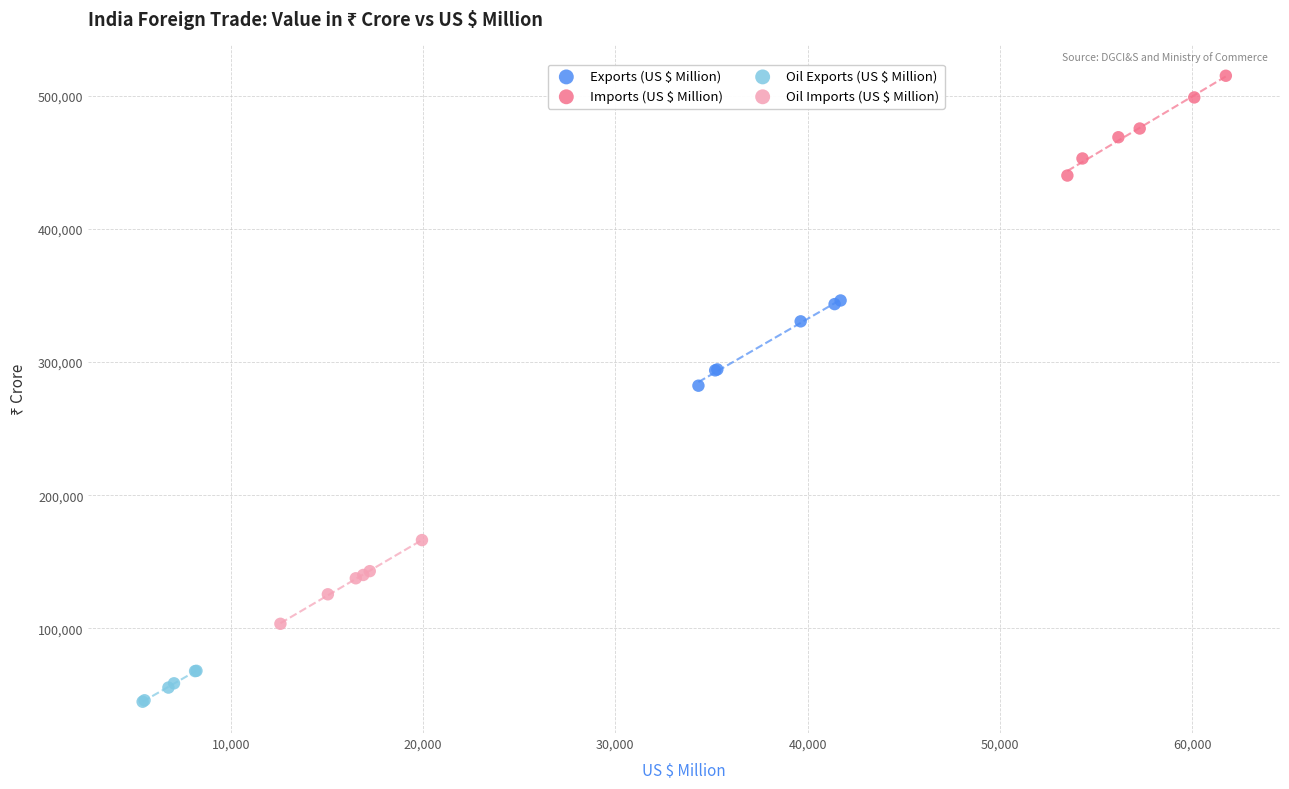

Which series contains the highest Y value?

Imports (US $ Million)